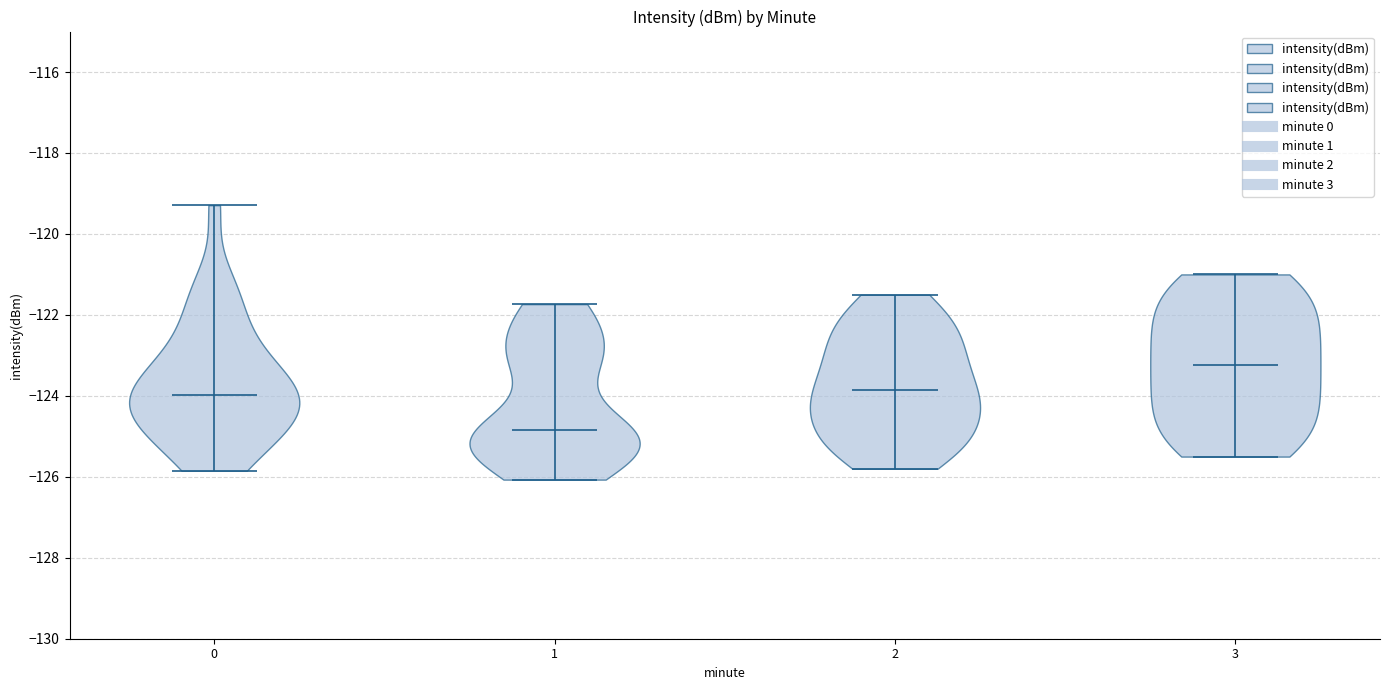

Reading left to right, read every violin against the y-axis: where its median line is, and the lowest and highest points it reaches. The values are not printed on the chart, so give them approximately, as read against the axis.

0: median line -124.0, lowest point -125.8, highest point -119.2
1: median line -124.8, lowest point -126.0, highest point -121.8
2: median line -123.8, lowest point -125.8, highest point -121.4
3: median line -123.2, lowest point -125.4, highest point -121.0